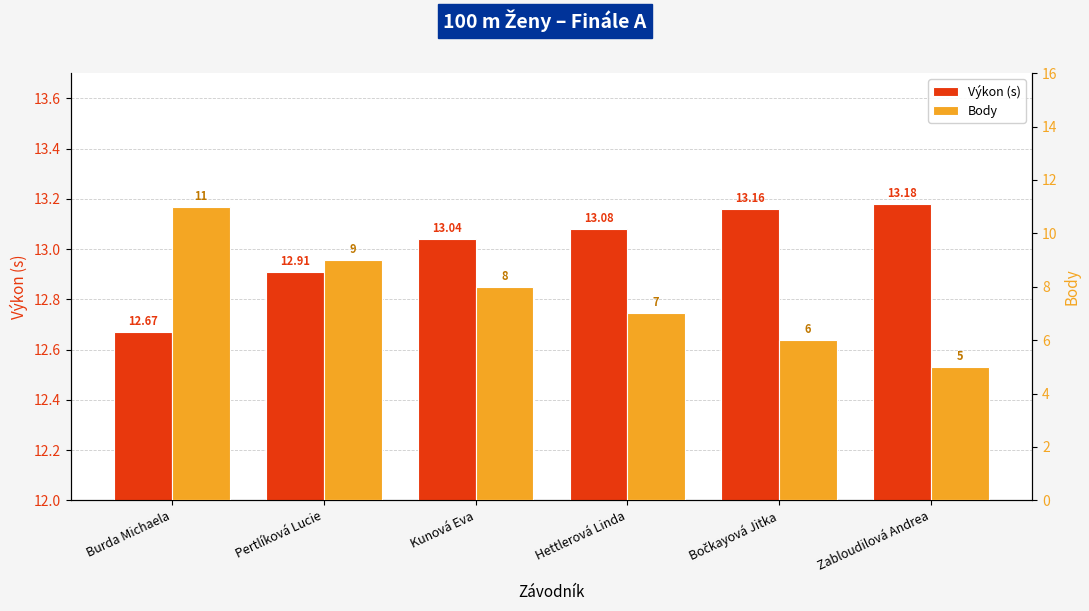

Reading left to right, extract all data points from this chart.

Výkon (s): 12.7	12.9	13.0	13.1	13.2	13.2
Body: 11.0	9.0	8.0	7.0	6.0	5.0